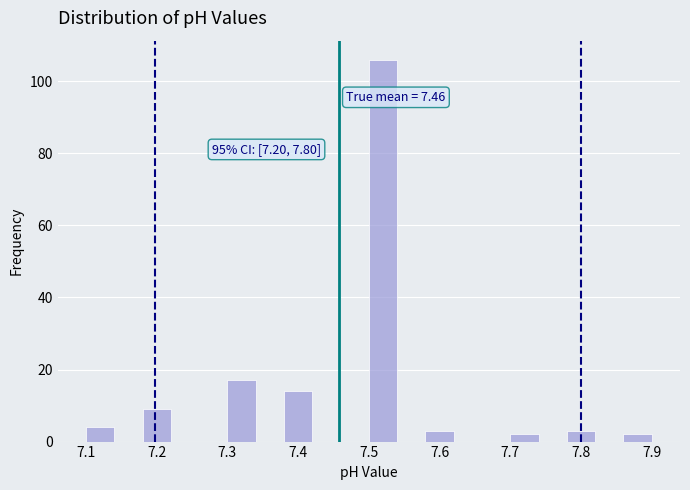

Over which range of the x-axis is the bar tallest?

7.50 to 7.54